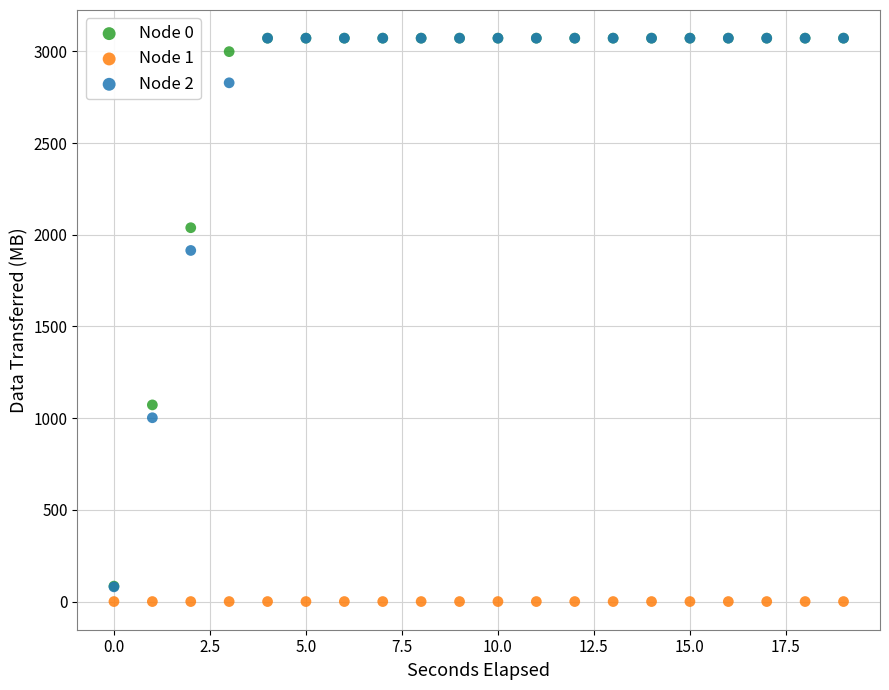

What are all the series names shown in the legend?

Node 0, Node 1, Node 2